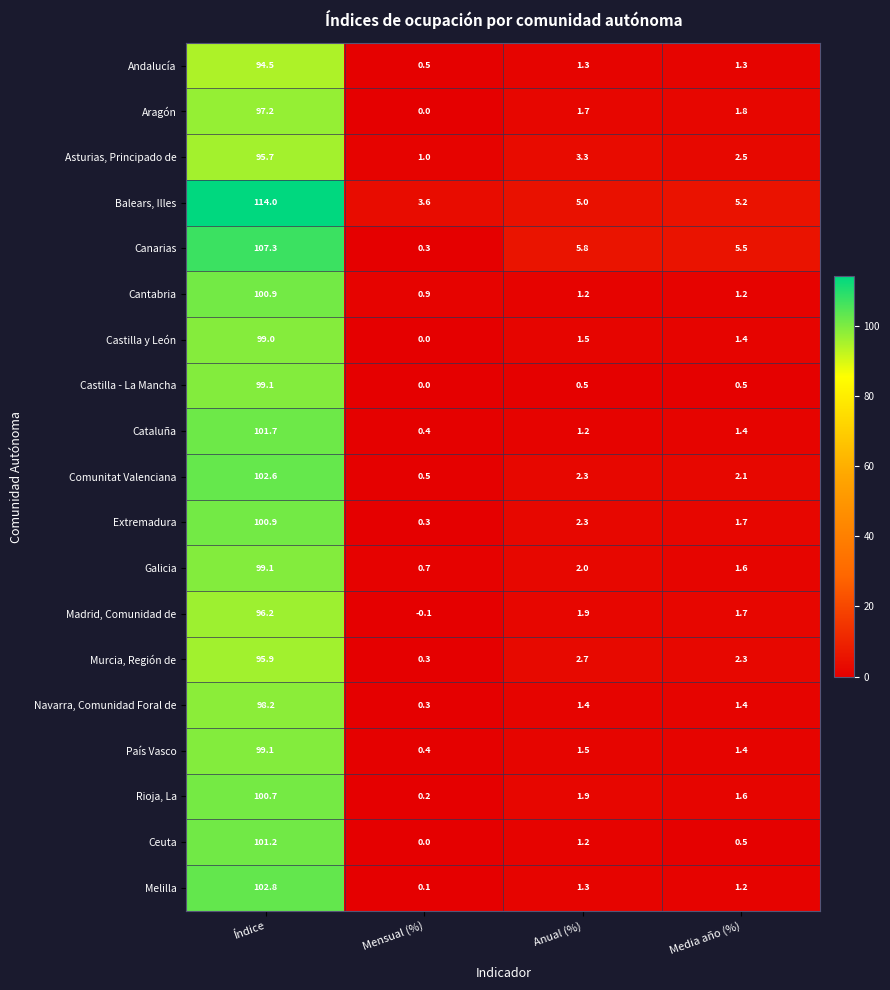

What is the sum of the Canarias values at Anual (%) and Media año (%)?

11.3